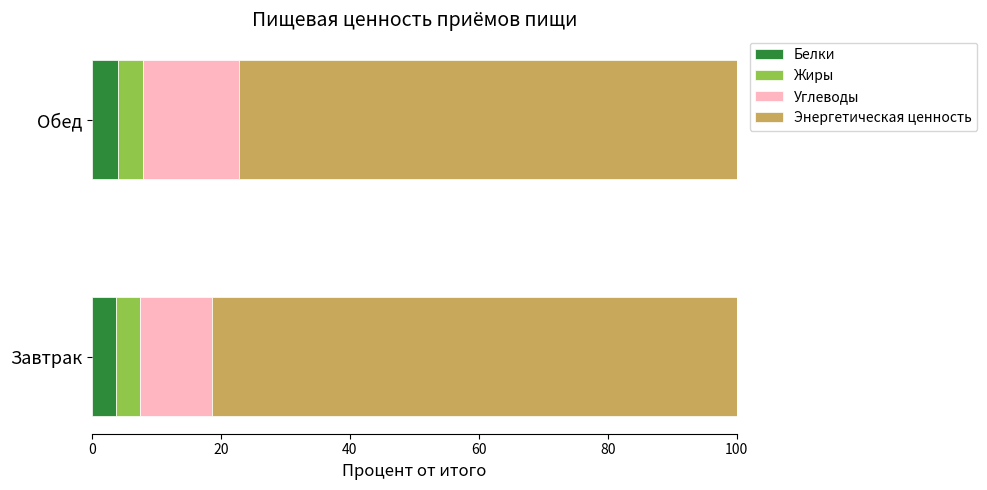

What is the total value across all series at Обед?

100.0